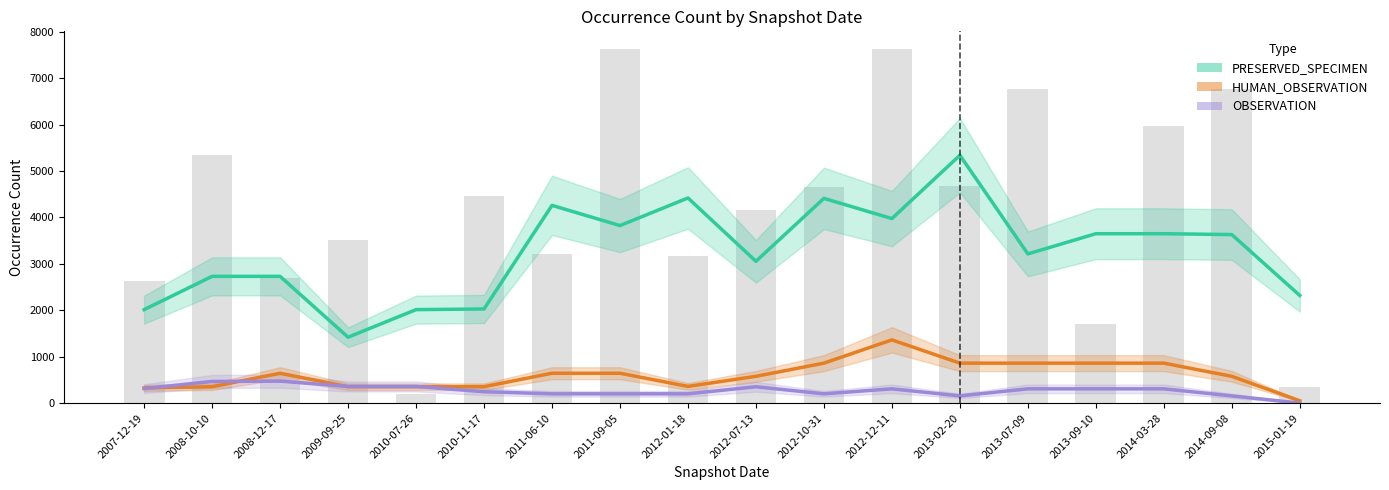

List the labels in order of HUMAN_OBSERVATION value, largest first.

2012-12-11, 2013-02-20, 2013-09-10, 2014-03-28, 2012-10-31, 2013-07-09, 2008-12-17, 2011-06-10, 2011-09-05, 2012-07-13, 2014-09-08, 2012-01-18, 2008-10-10, 2009-09-25, 2010-07-26, 2010-11-17, 2007-12-19, 2015-01-19